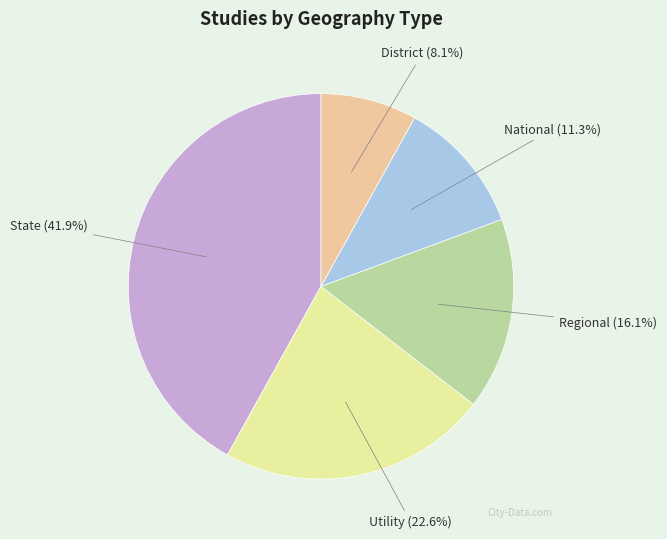

Do State and Utility together represent more than half of the pie?

Yes